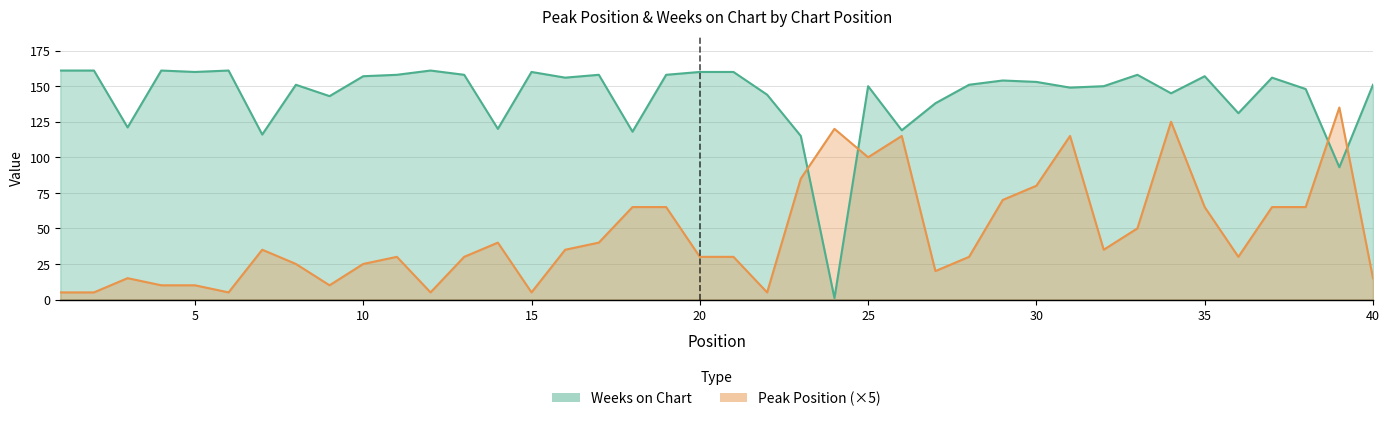

How many interior local valleys does the Weeks on Chart series have?

13